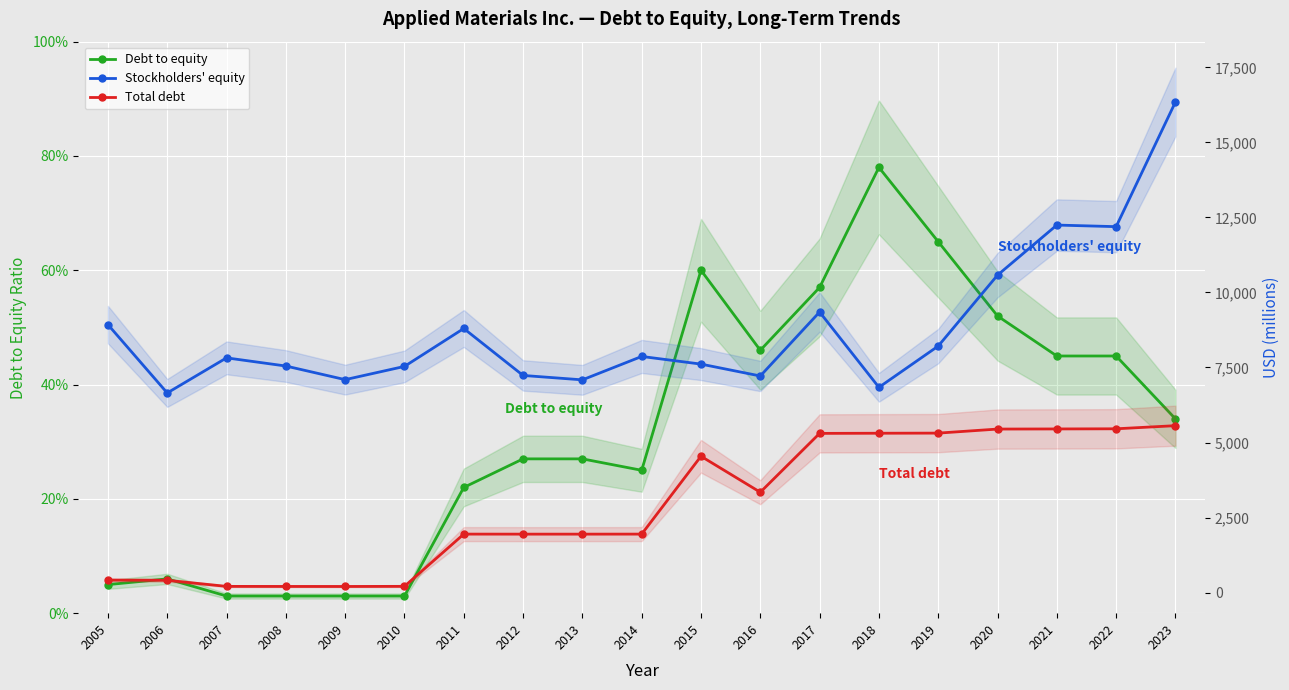

What is the value of the Stockholders' equity point at the 19th from the left?

16349.0